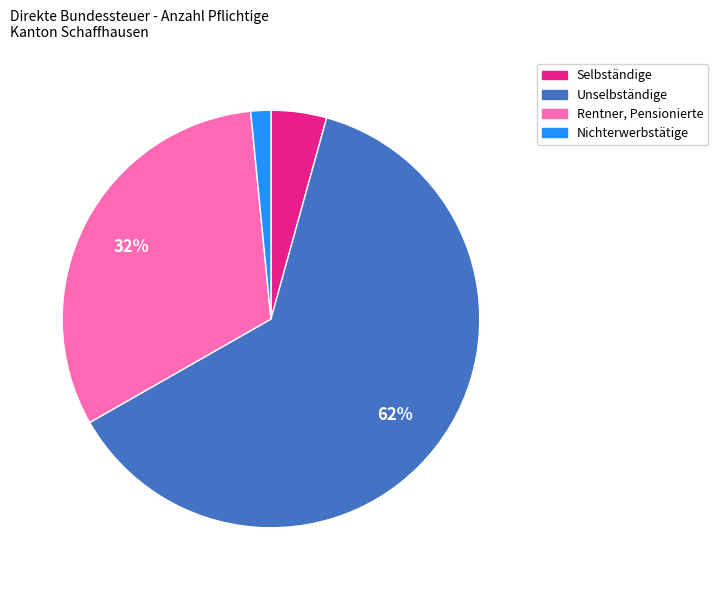

How many slices are in this pie chart?

4